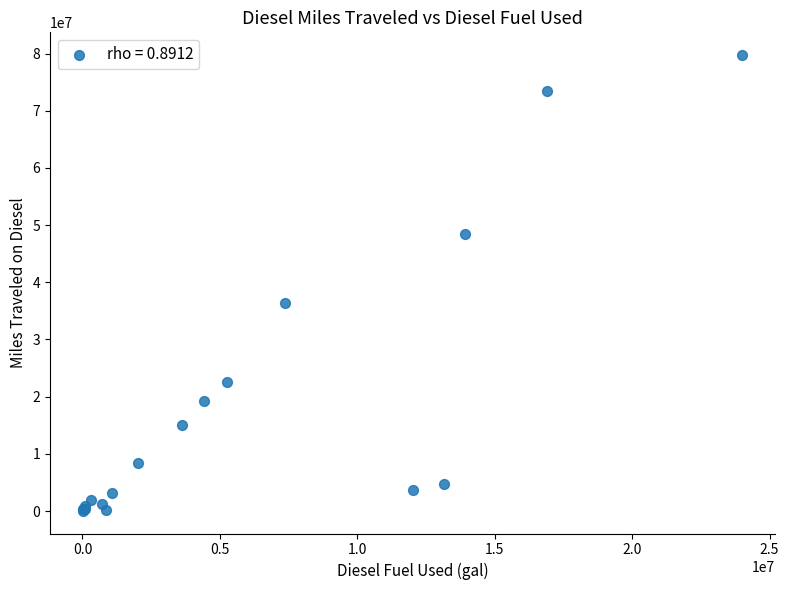

What Y value in the scatter plot is closest to 39892276?

36421592